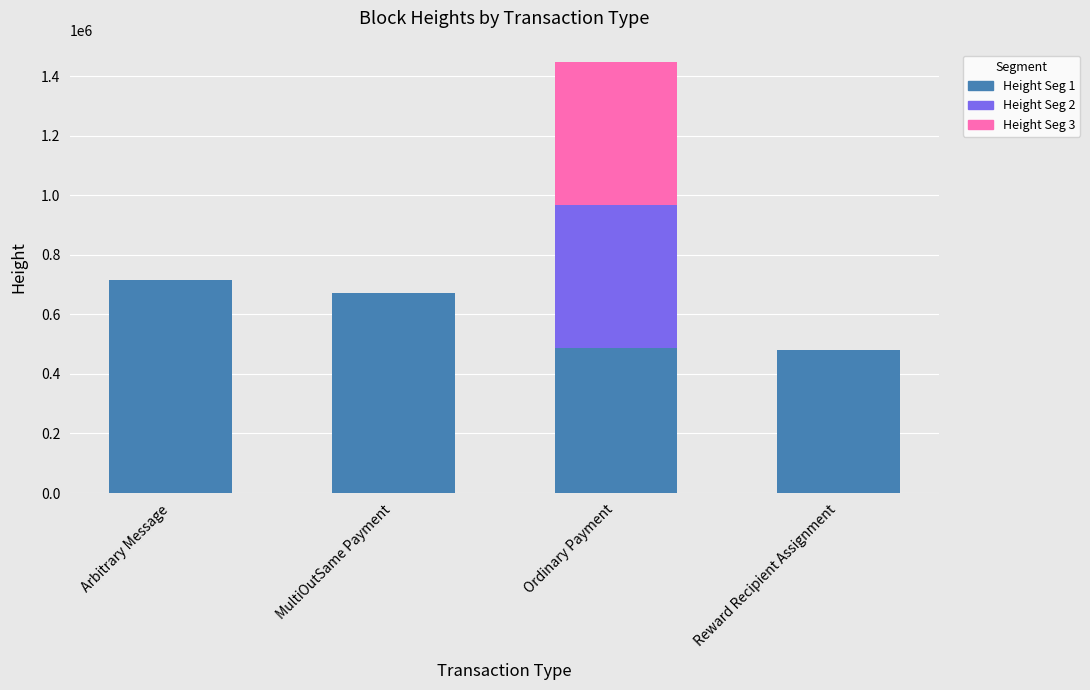

What are all the series names shown in the legend?

Height Seg 1, Height Seg 2, Height Seg 3